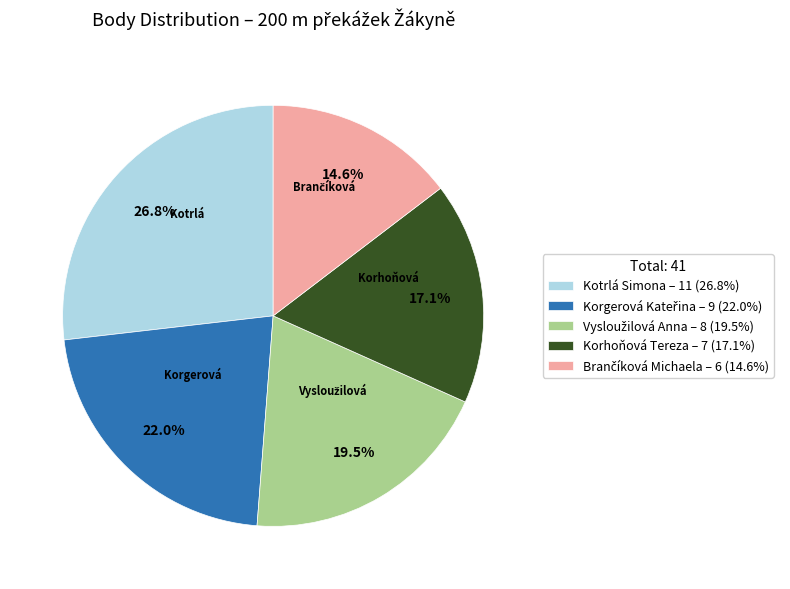

True or false: Korhoňová Tereza accounts for 17% of the total.

True